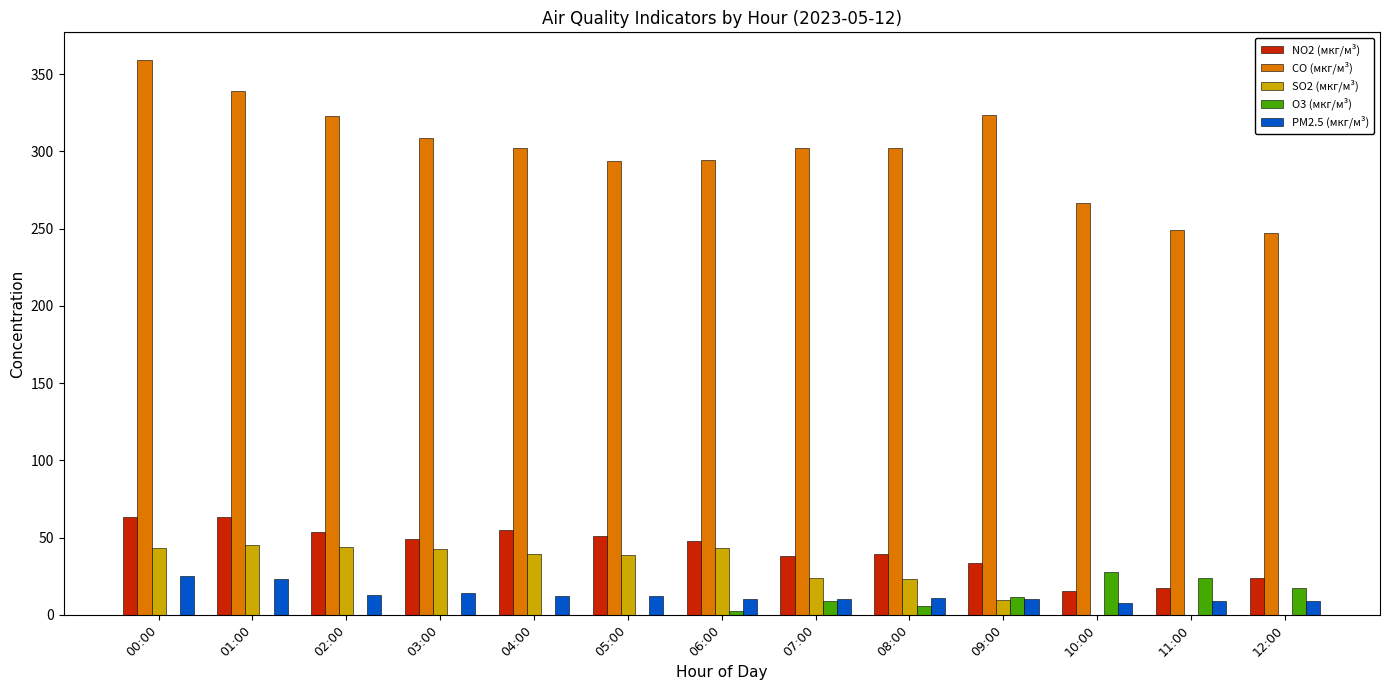

What is the highest value of the NO2 (мкг/м³) series?

63.3